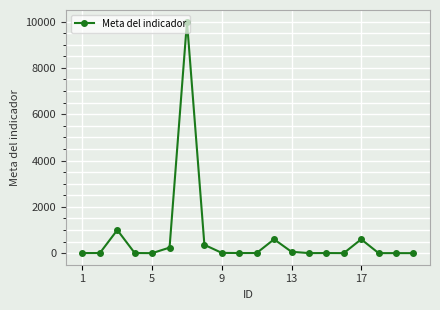

What is the sum of all values?

12917